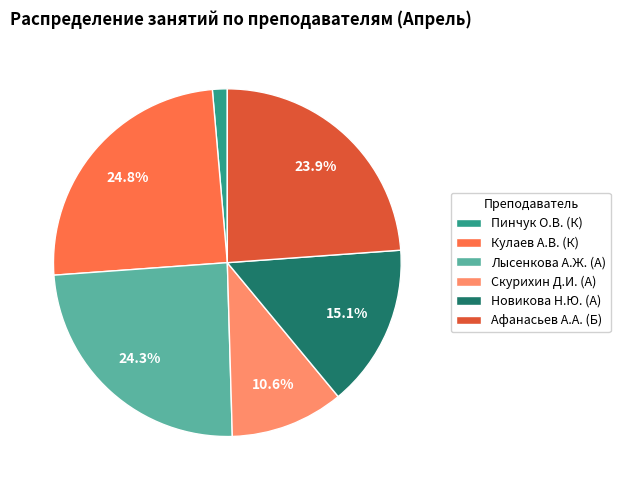

Does Афанасьев А.А. (Б) represent more than half of the total?

No